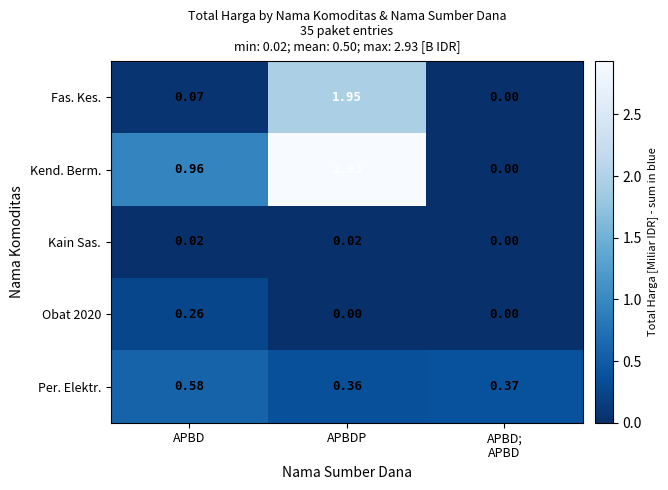

Count the number of categories in the chart.

3